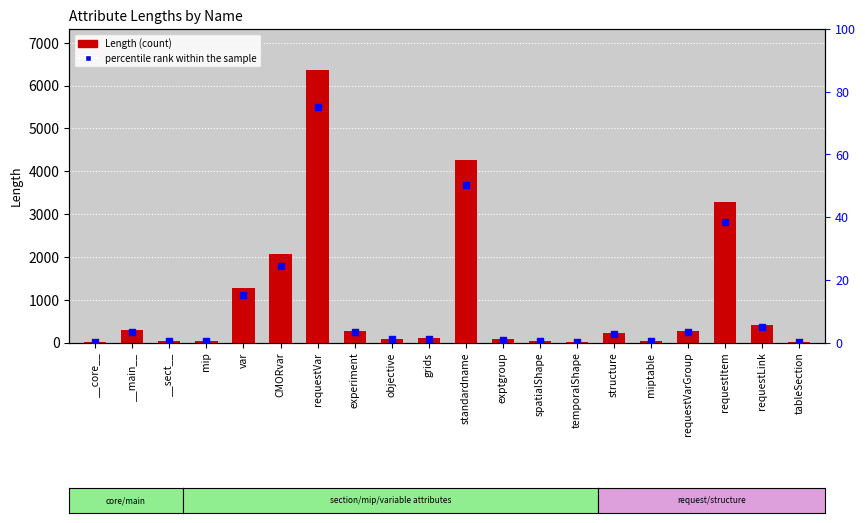

Is the value of Length at structure greater than the value of percentile rank within the sample at __sect__?

Yes